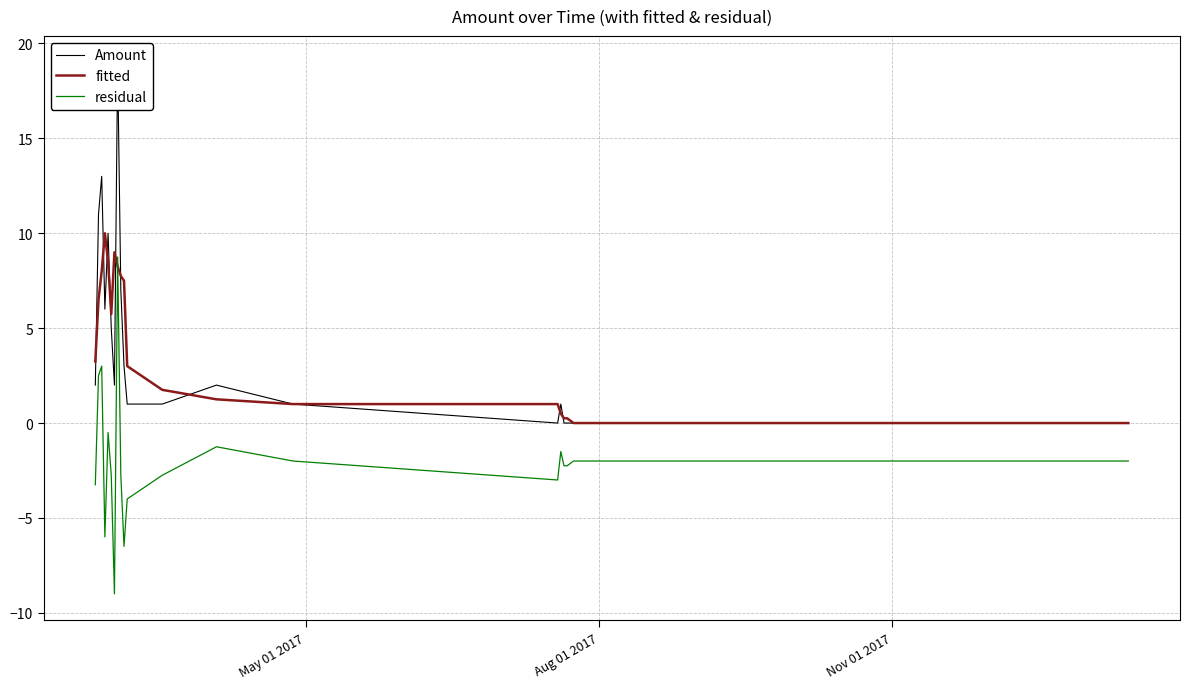

How many times do residual and fitted cross each other?

2